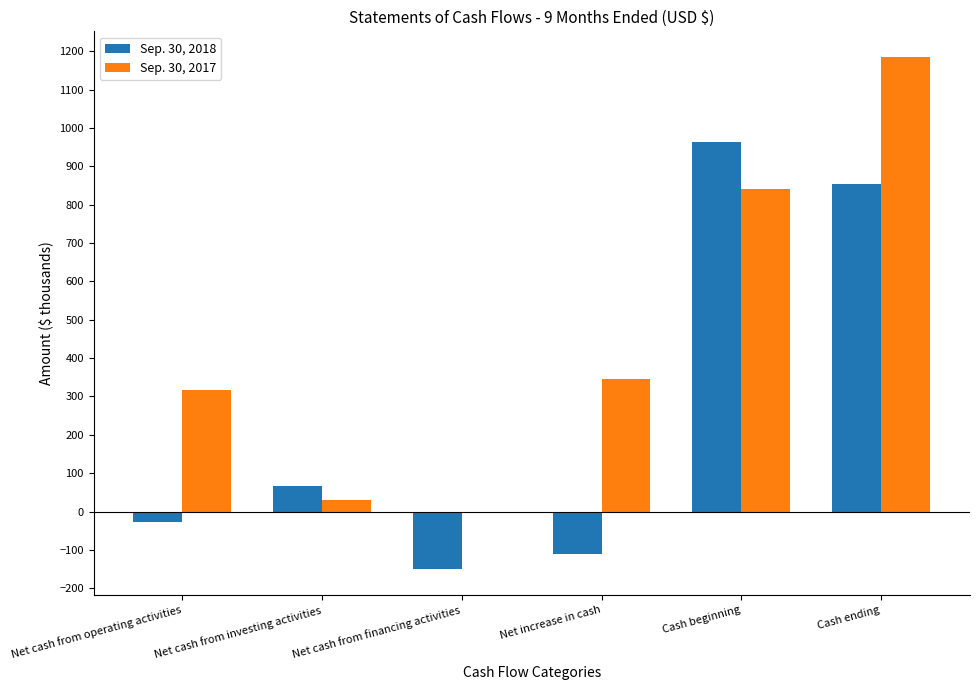

What is the total value across all series at Net cash from operating activities?

289